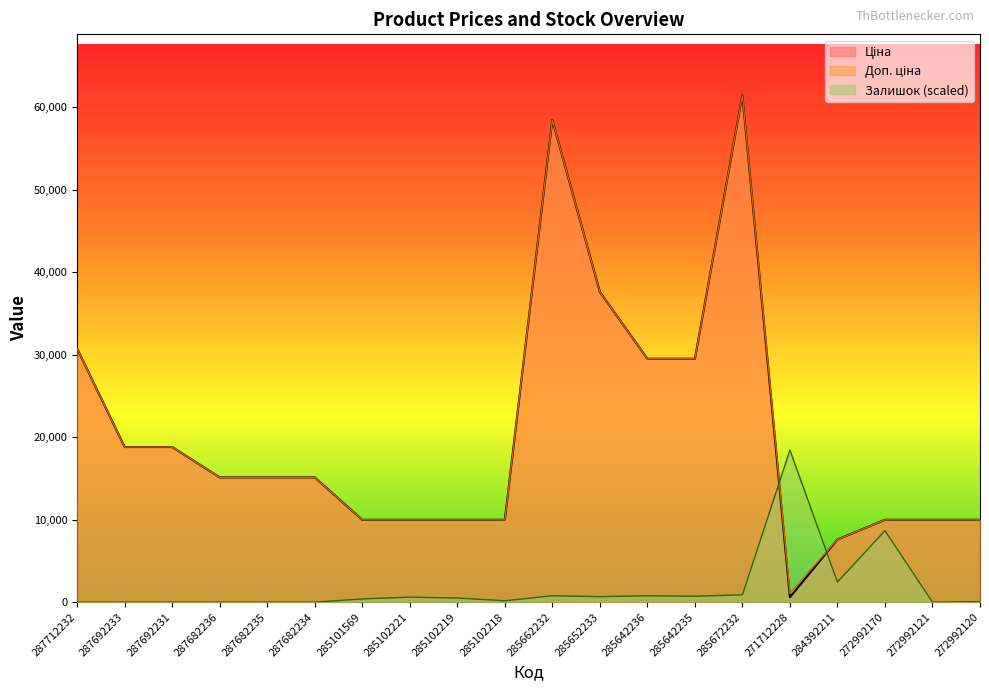

Reading right to left, transcribe all the data shown in this chart.

Ціна: 272992120=9975.0	272992121=9975.0	272992170=9975.0	284392211=7596.5	271712228=589.9	285672232=61434.3	285642235=29491.5	285642236=29491.5	285652233=37593.6	285662232=58426.5	285102218=9975.0	285102219=9975.0	285102221=9975.0	285101569=9975.0	287682234=15120.0	287682235=15120.0	287682236=15120.0	287692231=18796.8	287692233=18796.8	287712232=30717.1
Доп. ціна: 272992120=9975.0	272992121=9975.0	272992170=9975.0	284392211=7596.5	271712228=1081.7	285672232=61434.3	285642235=29491.5	285642236=29491.5	285652233=37593.6	285662232=58426.5	285102218=9975.0	285102219=9975.0	285102221=9975.0	285101569=9975.0	287682234=15120.0	287682235=15120.0	287682236=15120.0	287692231=18796.8	287692233=18796.8	287712232=30717.1
Залишок: 272992120=55.2	272992121=0.0	272992170=8663.3	284392211=2427.9	271712228=18430.3	285672232=882.9	285642235=717.3	285642236=772.5	285652233=662.2	285662232=772.5	285102218=165.5	285102219=496.6	285102221=607.0	285101569=386.3	287682234=0.0	287682235=0.0	287682236=0.0	287692231=0.0	287692233=0.0	287712232=0.0